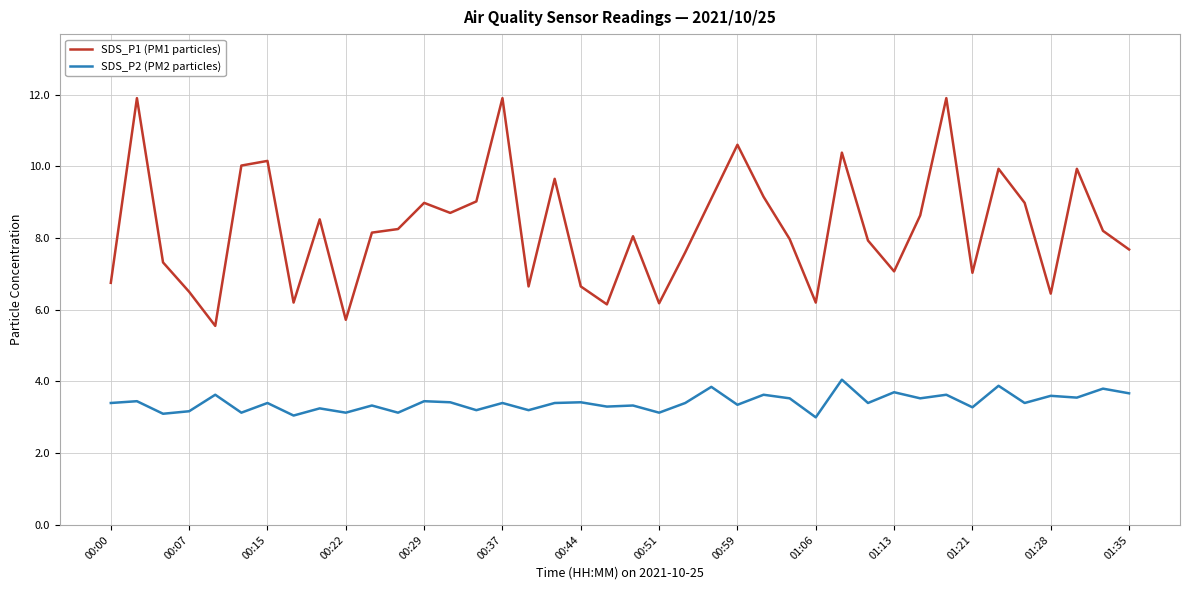

Count the number of data series in this chart.

2